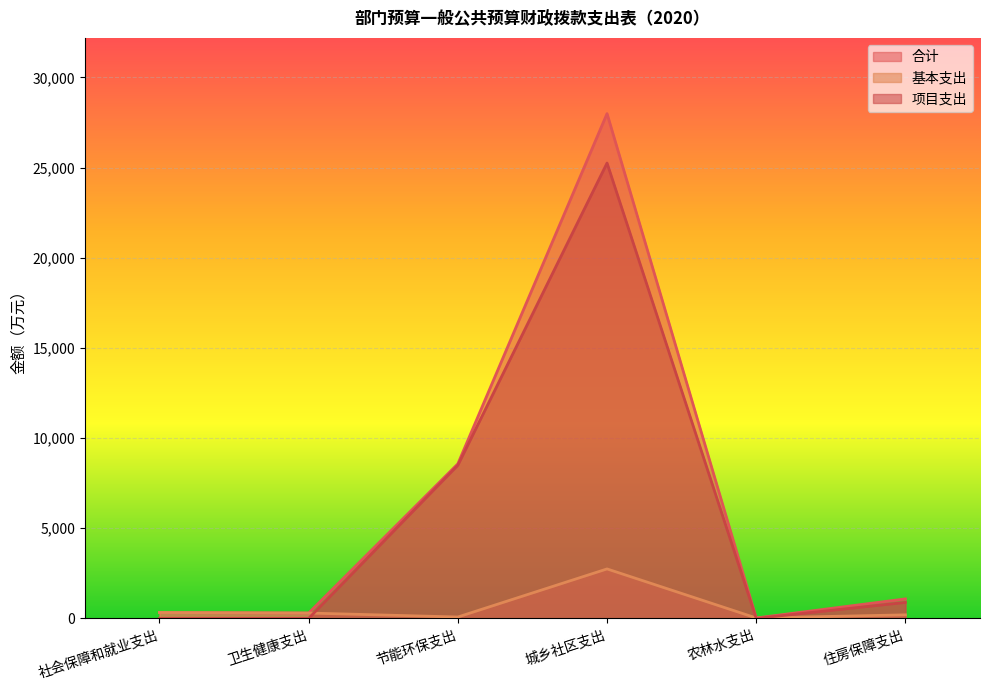

Reading left to right, extract all data points from this chart.

合计: 社会保障和就业支出=325.0	卫生健康支出=296.1	节能环保支出=8572.0	城乡社区支出=27994.7	农林水支出=22.0	住房保障支出=1080.2
基本支出: 社会保障和就业支出=325.0	卫生健康支出=296.1	节能环保支出=76.1	城乡社区支出=2742.6	农林水支出=22.0	住房保障支出=195.5
项目支出: 社会保障和就业支出=0.0	卫生健康支出=0.0	节能环保支出=8495.9	城乡社区支出=25252.1	农林水支出=0.0	住房保障支出=884.7